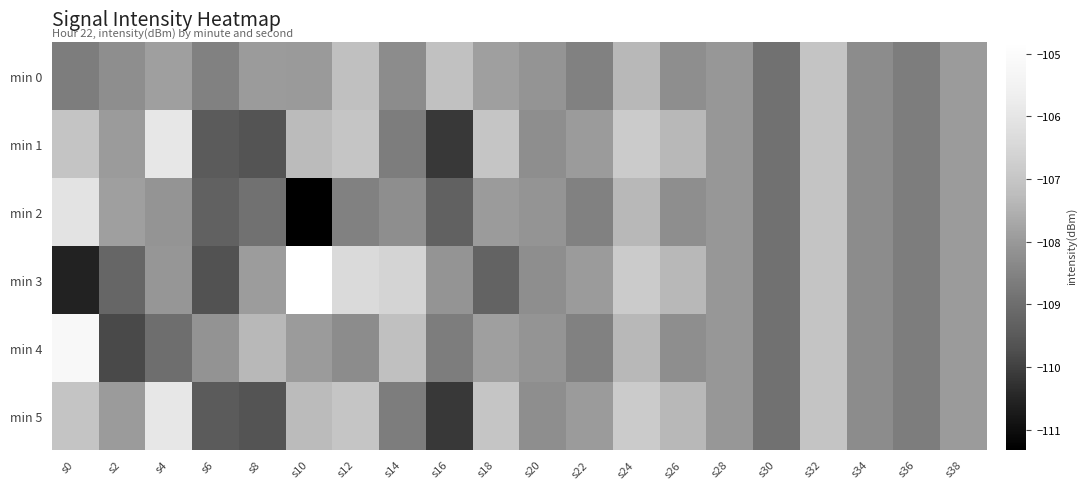

Which series has the largest total across all categories?

min 1